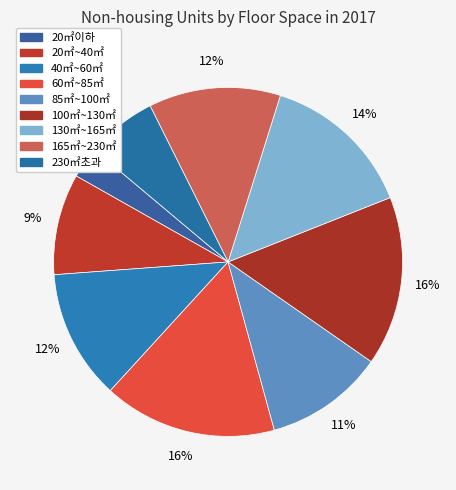

How many slices are in this pie chart?

9